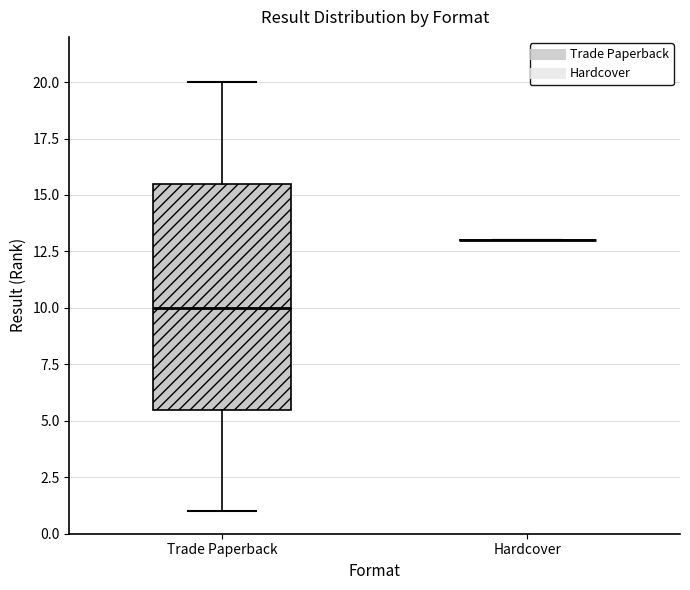

Reading left to right, transcribe this box plot: for each box, give where its median line is, the range the box spans, and where its two whiskers end, as read against the y-axis. The values are not printed on the chart, so give them approximately, as read against the axis.

Trade Paperback: median 10.0, box 5.5 to 15.5, whiskers 1.0 to 20.0
Hardcover: box collapsed to a line at 13.0, whiskers 13.0 to 13.0